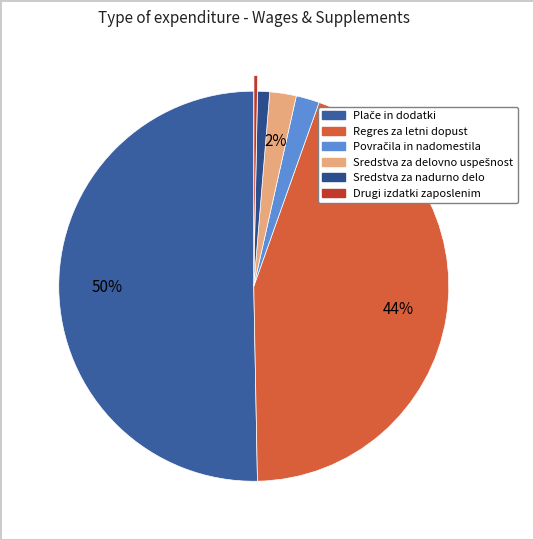

Which slice represents more than half of the pie?

Plače in dodatki